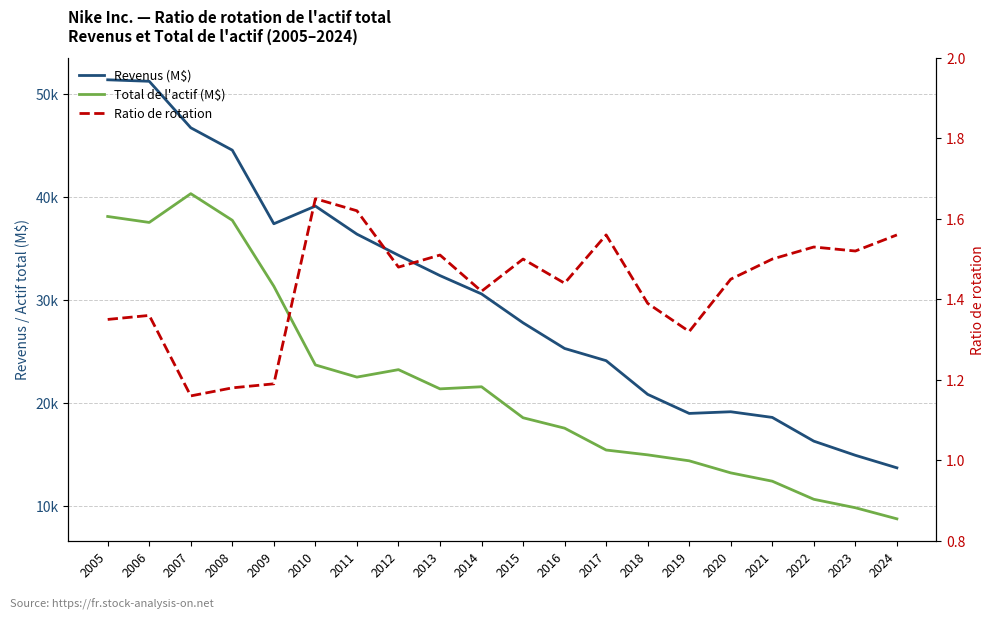

What value does the Total de l'actif (M$) series have at 2008?

37740.0